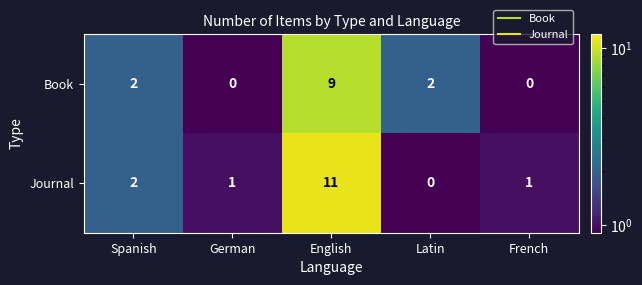

Reading left to right, what are all the values shown in this chart?

Book: 2	0	9	2	0
Journal: 2	1	11	0	1